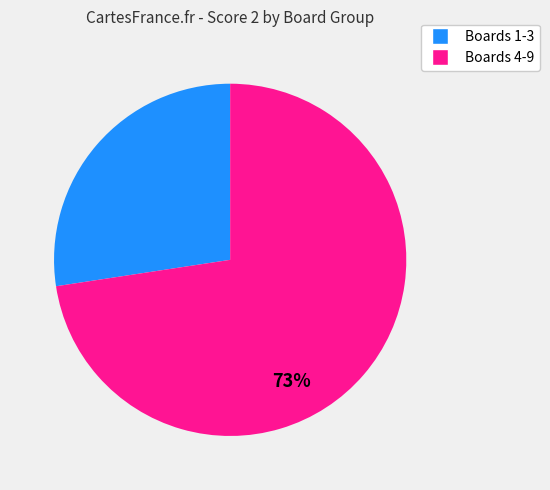

Is there any slice that represents more than half of the pie?

Yes